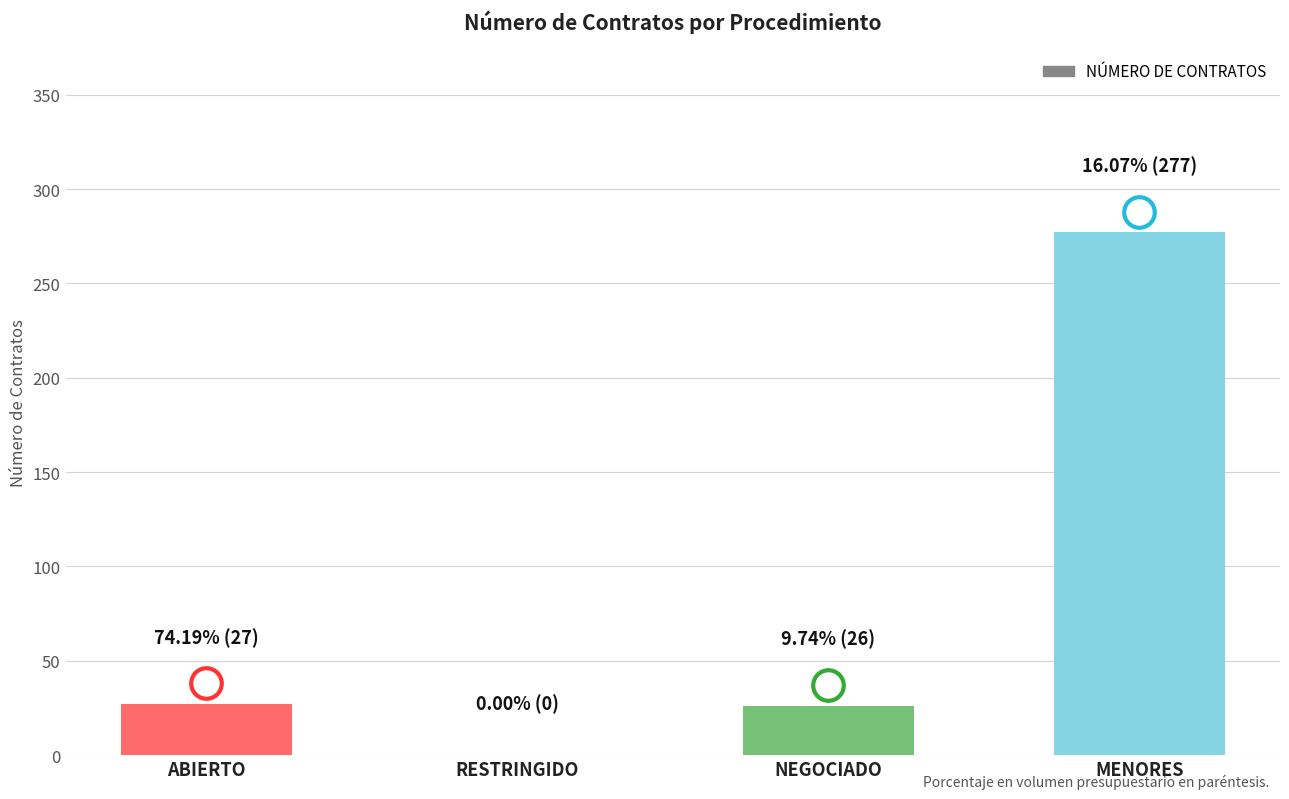

Is it true that the value at MENORES is 277?

True